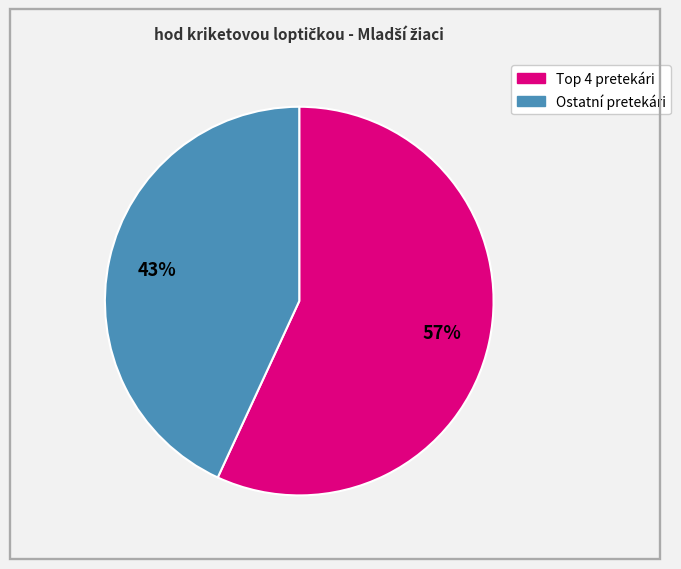

Does any single category account for the majority?

Yes